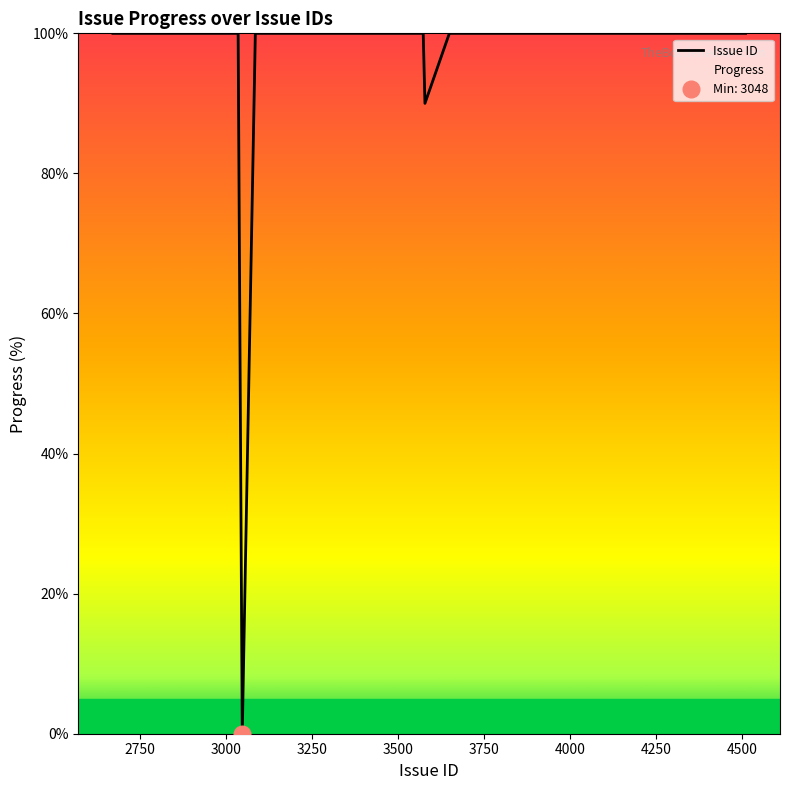

How many lines are shown in the chart?

1